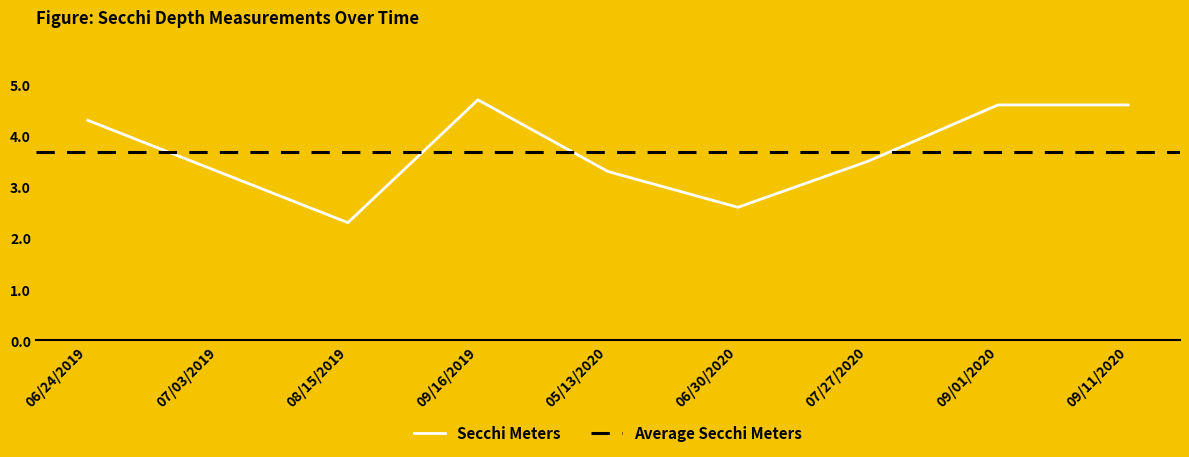

The chart shows a value of 3.7 at 08/15/2019. True or false?

False